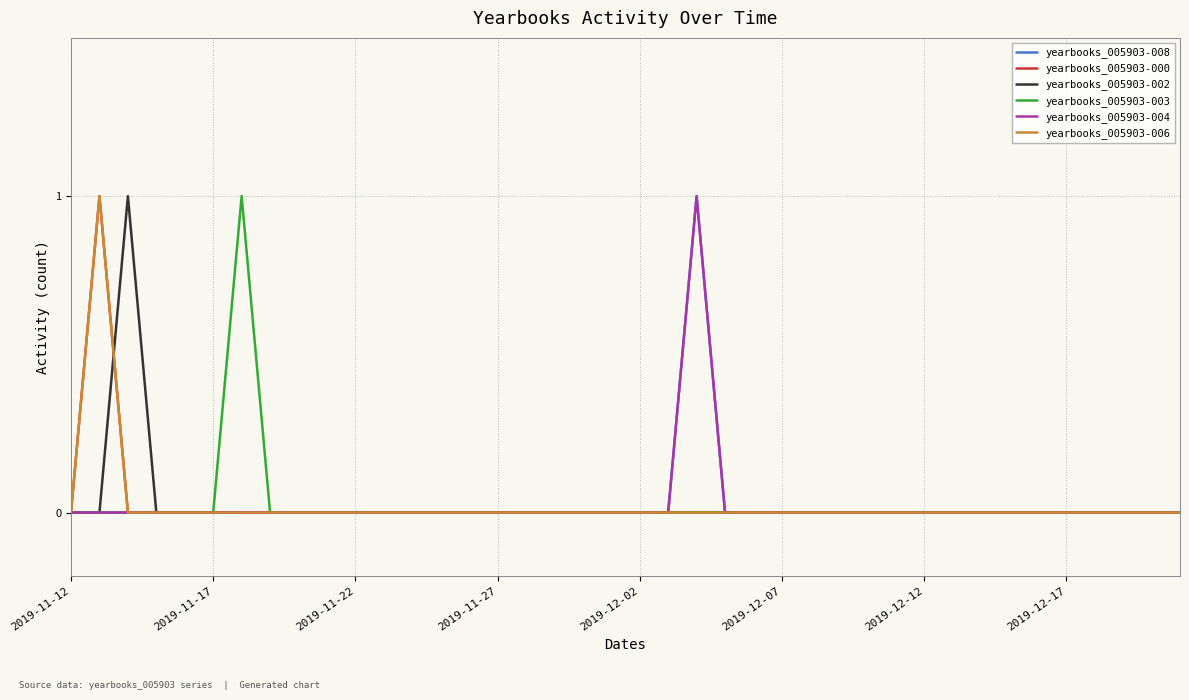

True or false: yearbooks_005903-002 has more than 0 points higher than both neighbors.

True